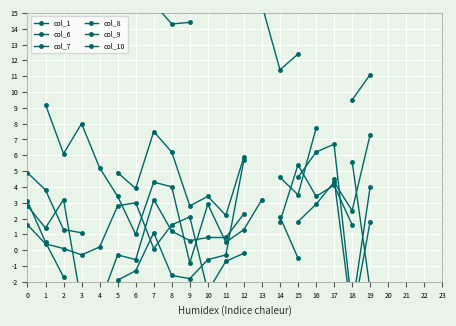

At which label is col_10 closest to 2?

9